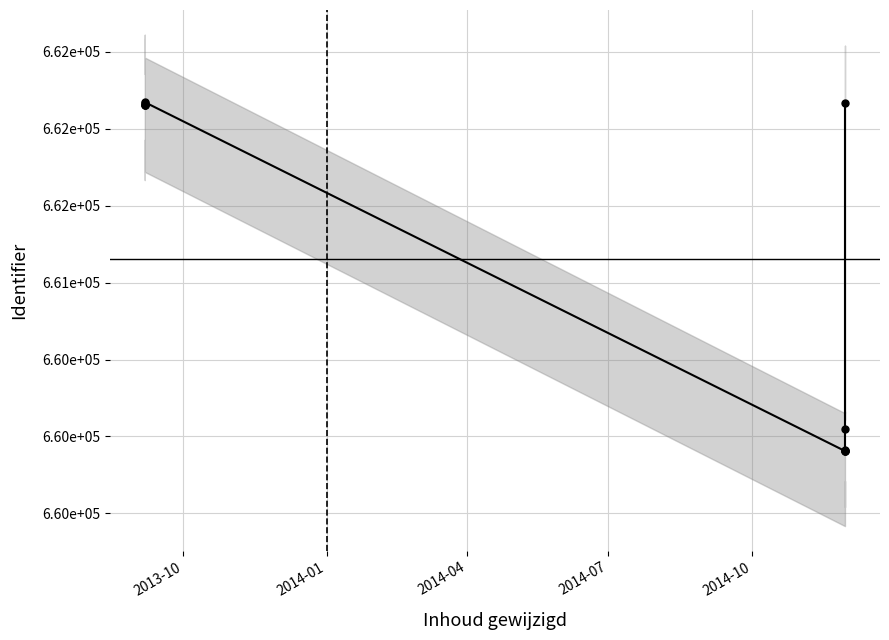

How many lines are shown in the chart?

1